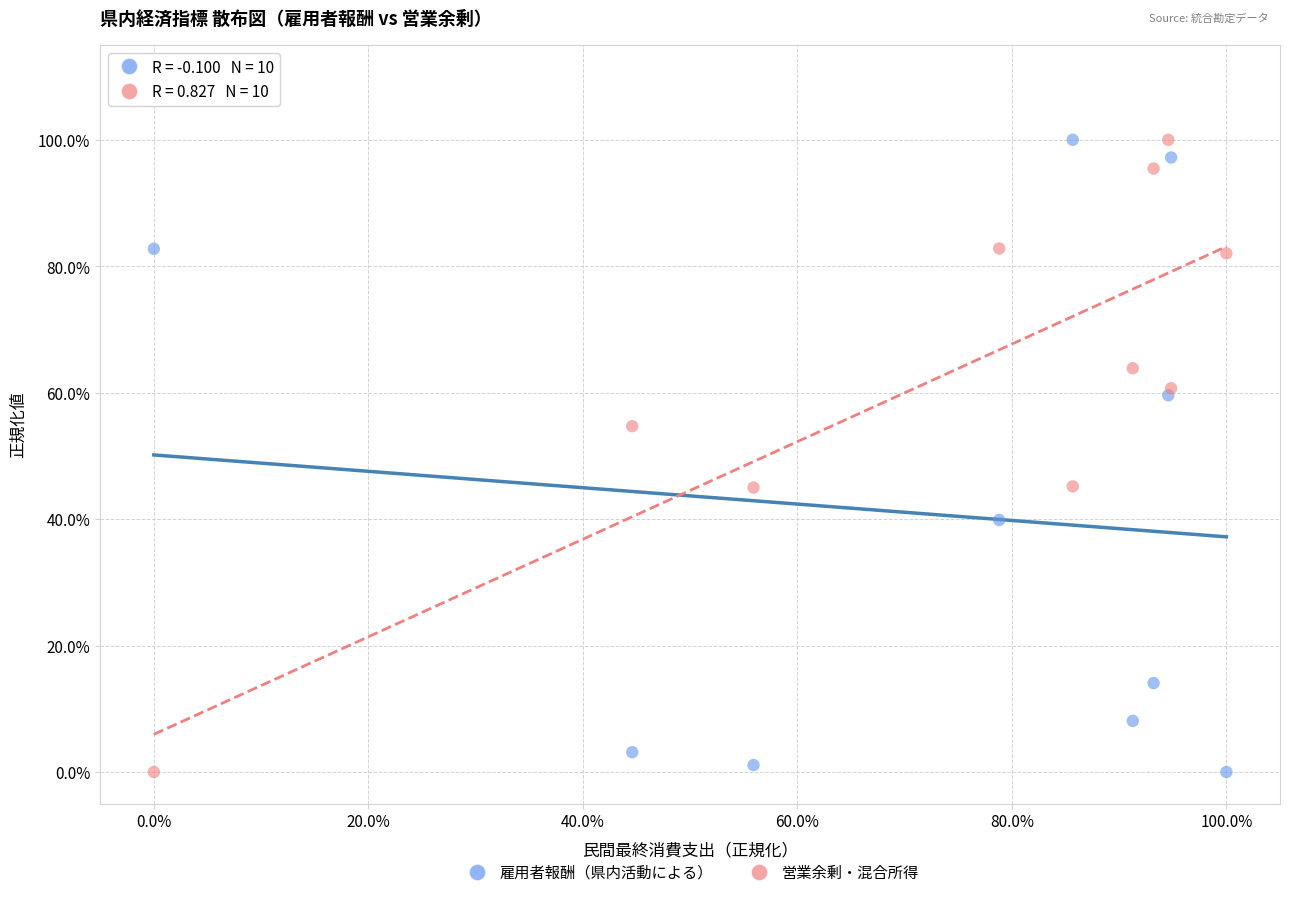

What are all the series names shown in the legend?

雇用者報酬（県内活動による）, 営業余剰・混合所得